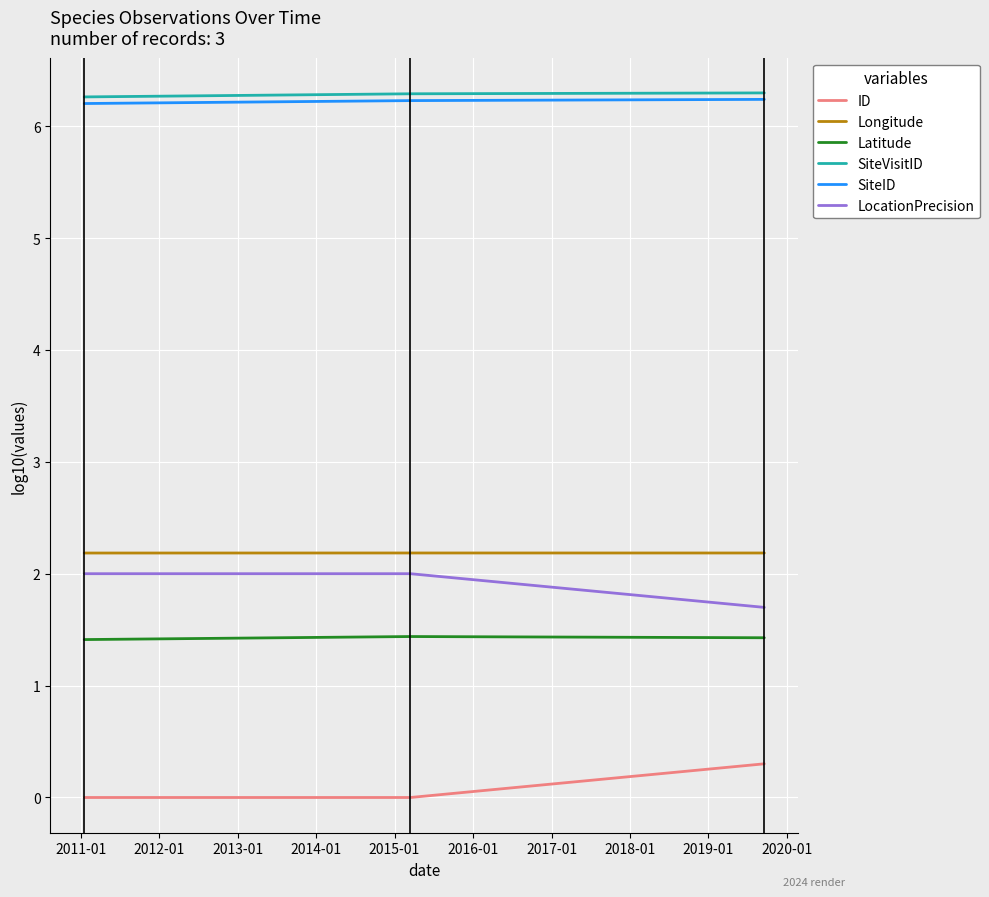

What is the minimum value for SiteVisitID?

6.3